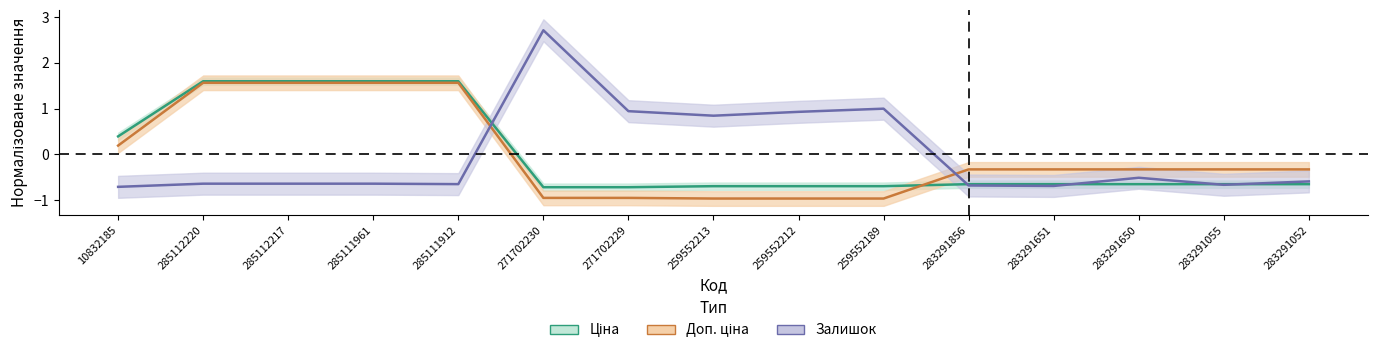

Reading left to right, list all the values displayed in this chart.

Ціна: 0.4	1.6	1.6	1.6	1.6	-0.7	-0.7	-0.7	-0.7	-0.7	-0.7	-0.7	-0.7	-0.7	-0.7
Доп. ціна: 0.2	1.6	1.6	1.6	1.6	-1.0	-1.0	-1.0	-1.0	-1.0	-0.3	-0.3	-0.3	-0.3	-0.3
Залишок: -0.7	-0.6	-0.6	-0.6	-0.7	2.7	0.9	0.8	0.9	1.0	-0.7	-0.7	-0.5	-0.7	-0.6